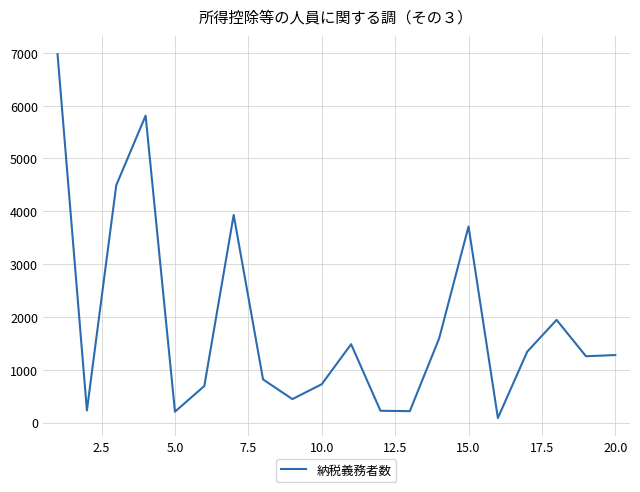

Count the number of categories in the chart.

20